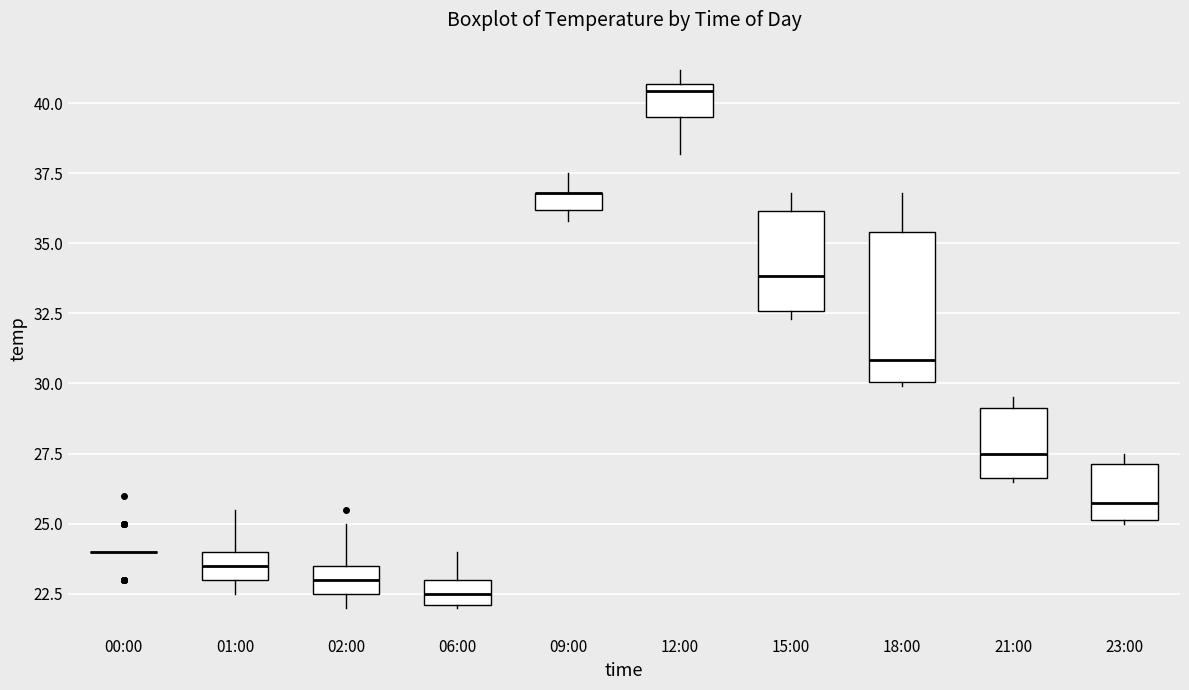

Where does the median line of the box for 15:00 sit on the y-axis? The values are not printed on the chart, so give them approximately, as read against the axis.

34.0